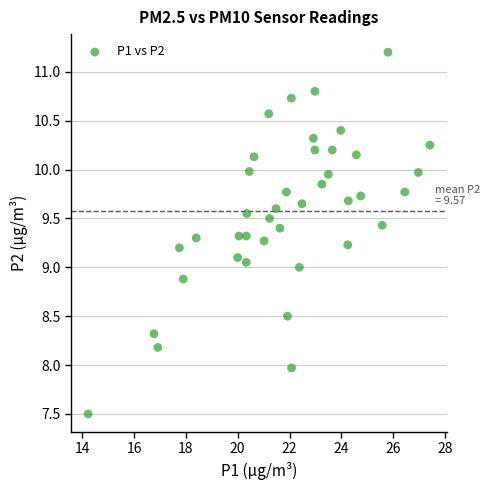

What is the range of X values (max minus min)?

13.2